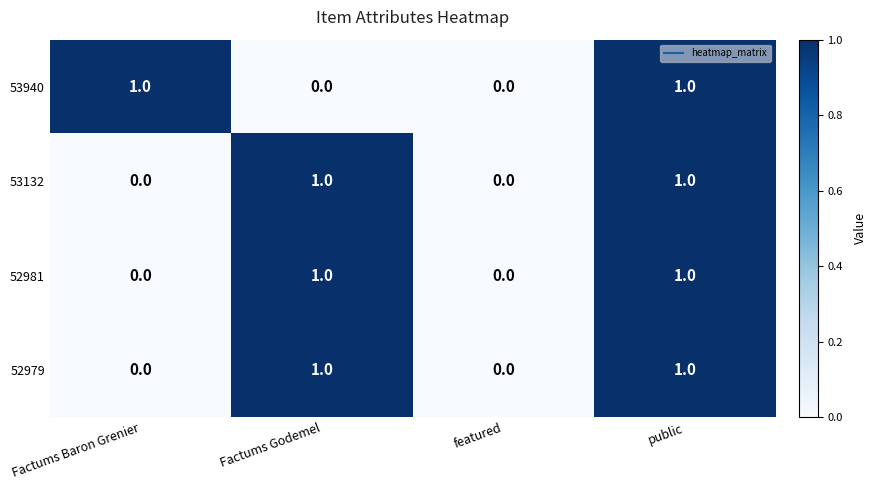

The 53940 series shows 1 at Factums Baron Grenier. True or false?

True